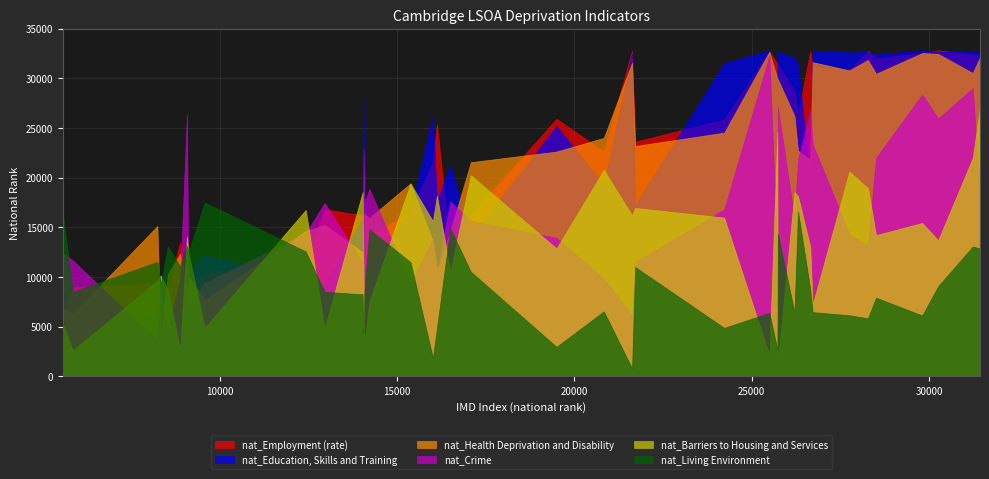

What is the highest value of the nat_Barriers to Housing and Services series?

27125